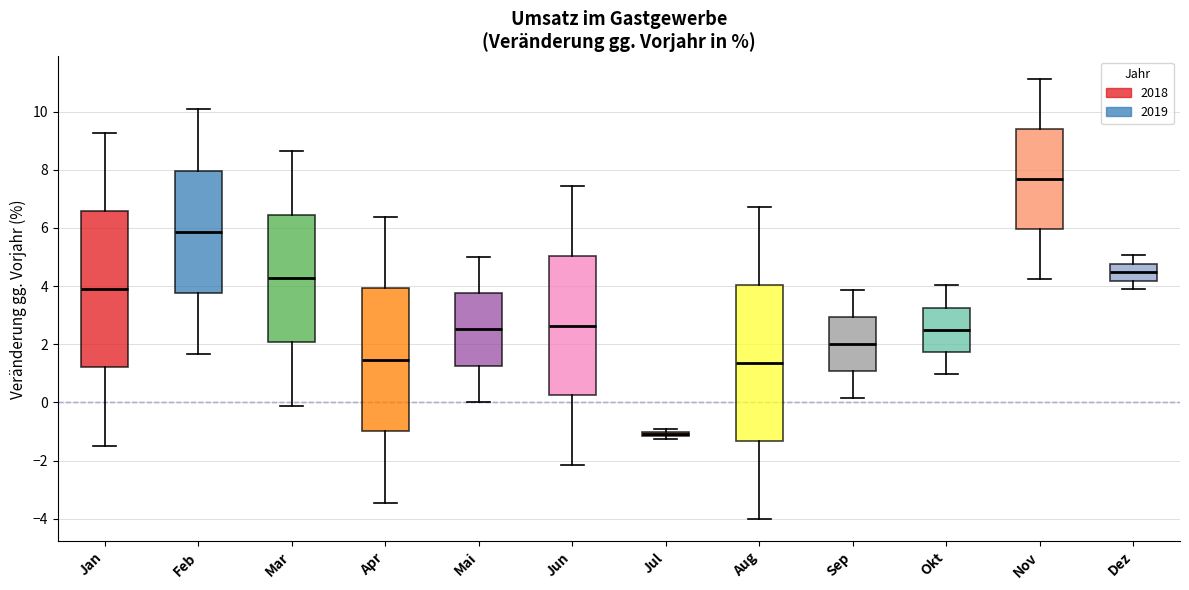

Which box's median line is the lowest?

Jul